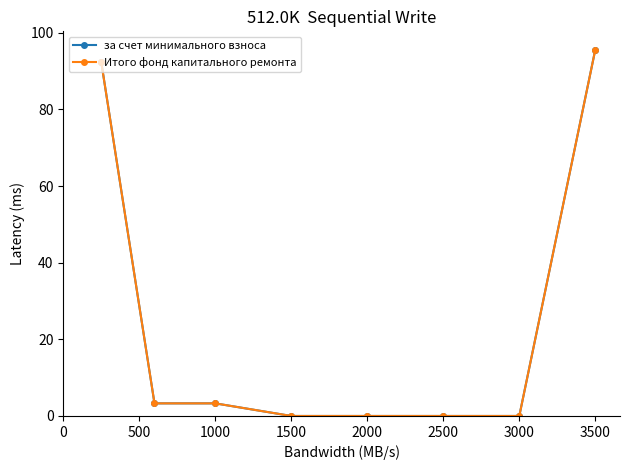

Is this an area chart (filled region under the line)?

No